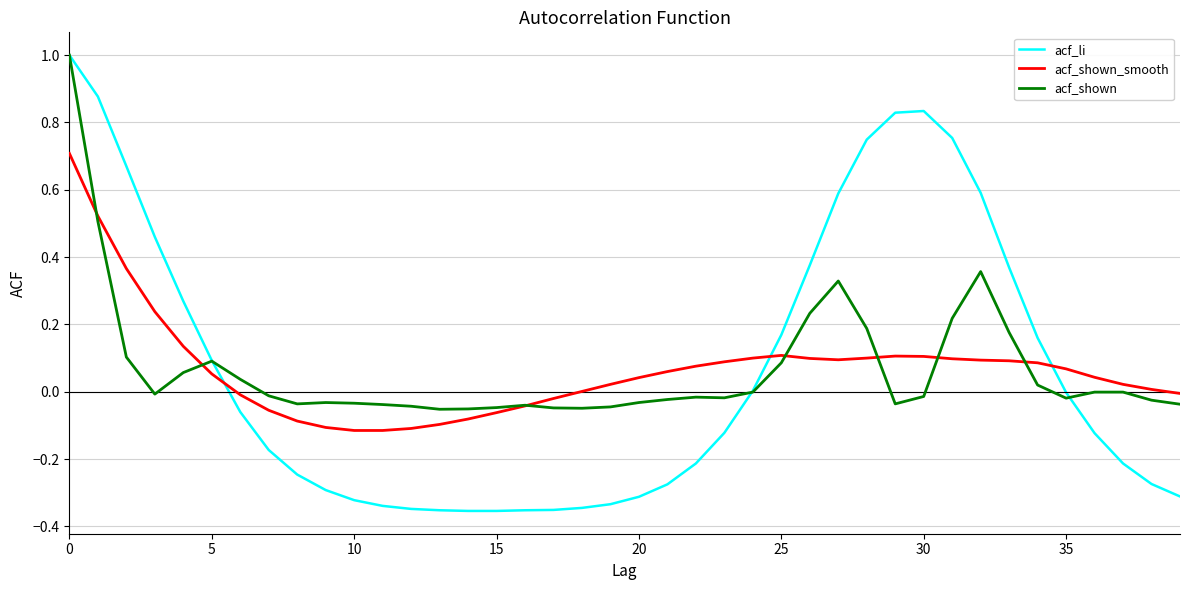

Which series ends up on top after the final intersection of acf_shown_smooth and acf_li?

acf_shown_smooth